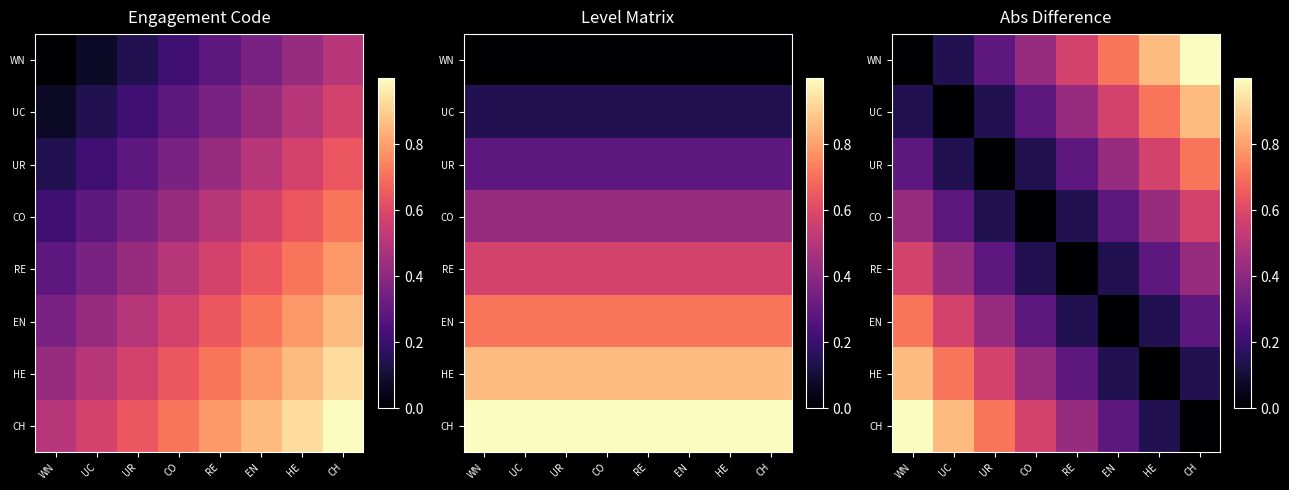

True or false: CO has a value of 0.7 at HE.

False